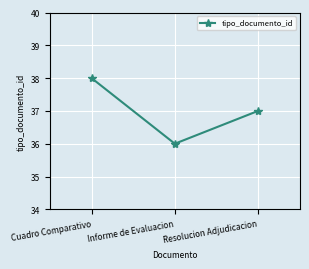

What is the change in value from Cuadro Comparativo to Resolucion Adjudicacion?

-1